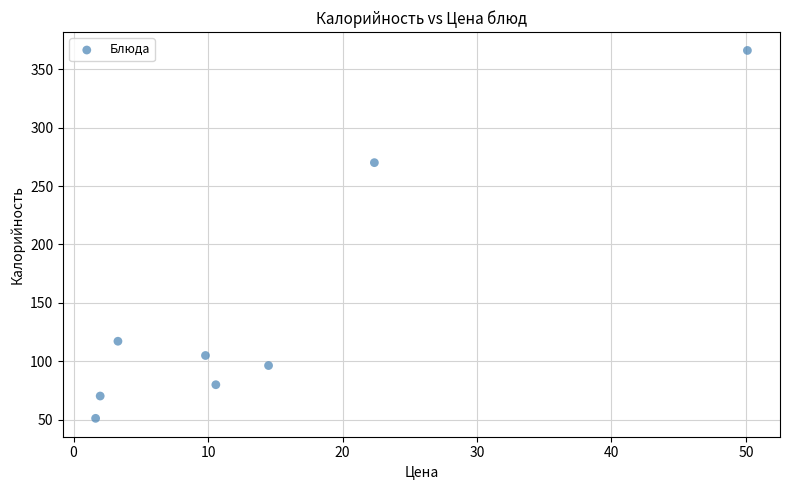

What is the range of X values (max minus min)?

48.5